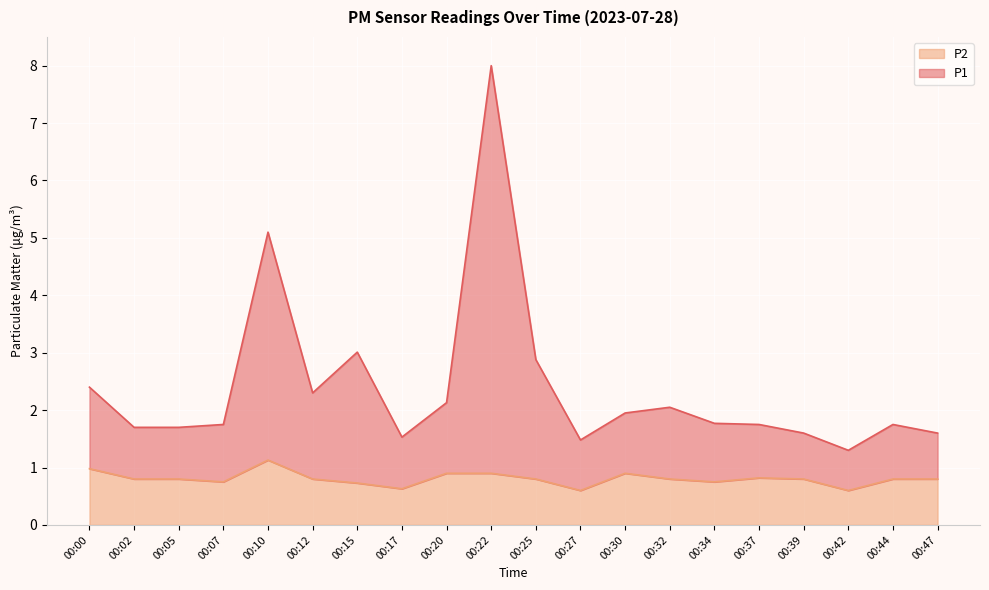

Which category has the lowest value in the P1 series?

00:42